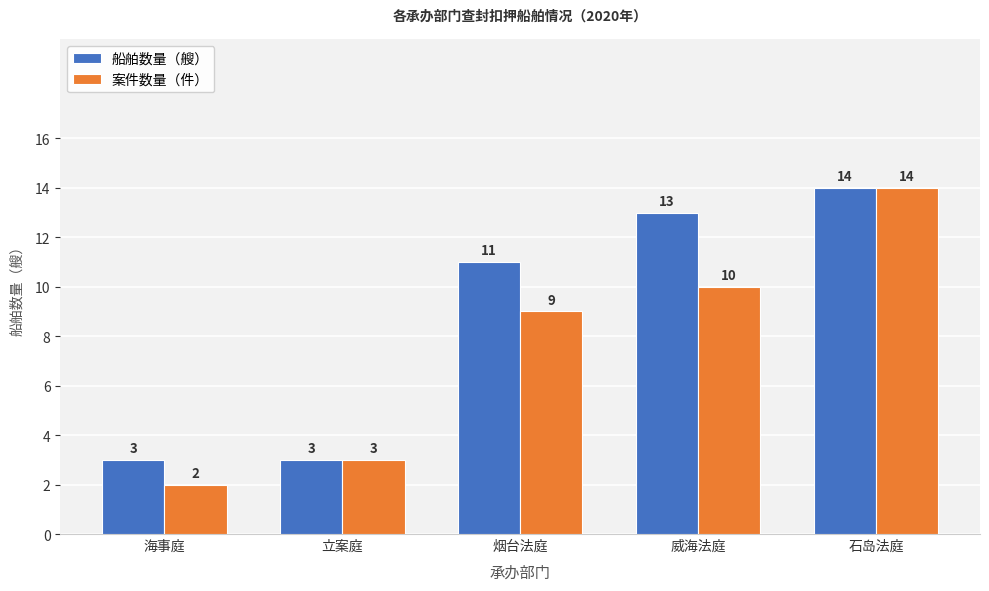

Read the 案件数量（件） value at 石岛法庭.

14